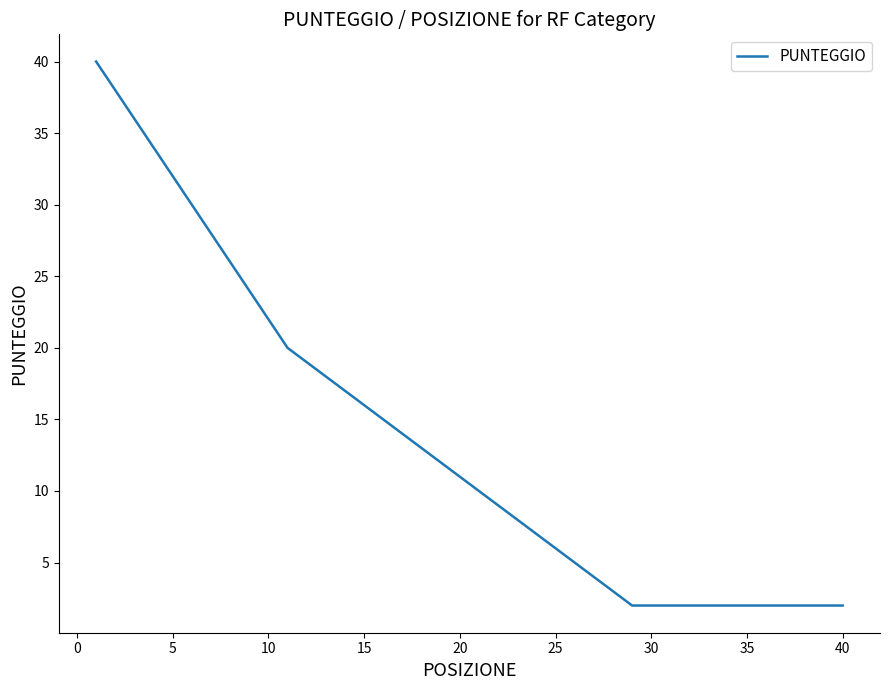

How many categories are shown in the chart?

40